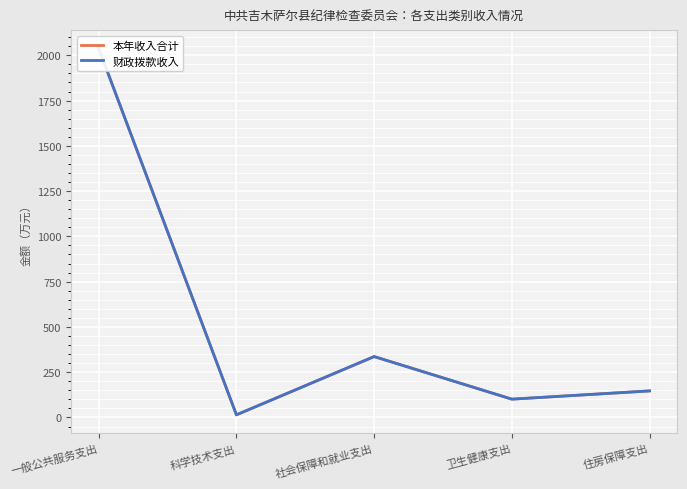

What are all the series names shown in the legend?

本年收入合计, 财政拨款收入